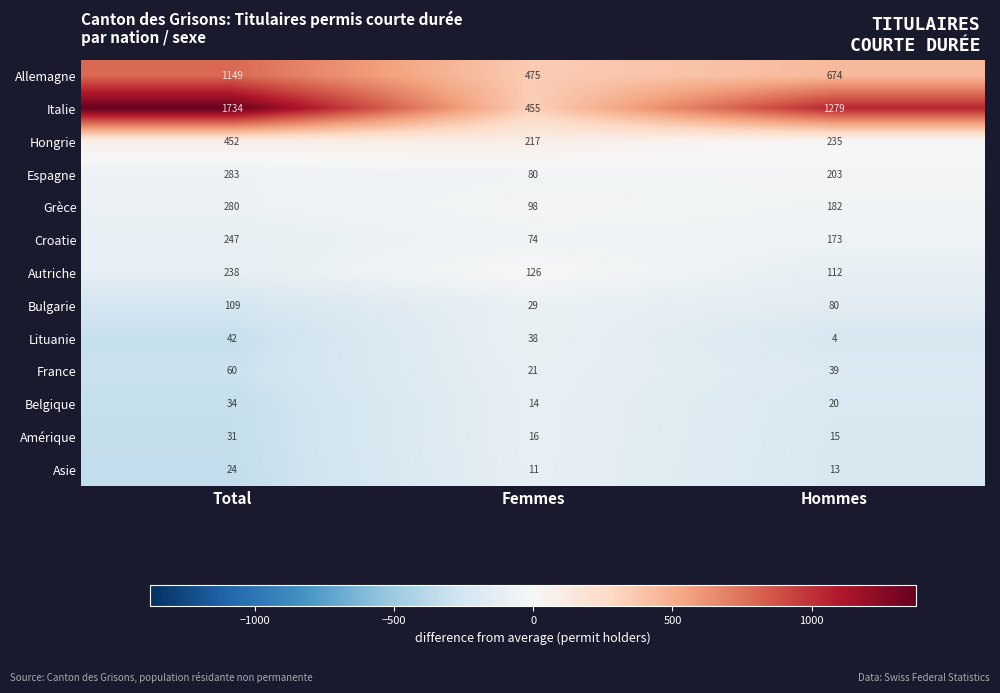

At which label does Lituanie reach its peak?

Total